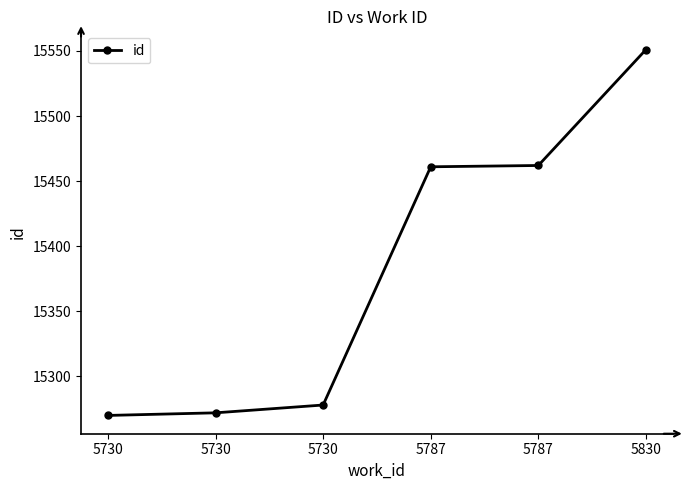

Reading left to right, transcribe all the data shown in this chart.

15270	15272	15278	15461	15462	15551